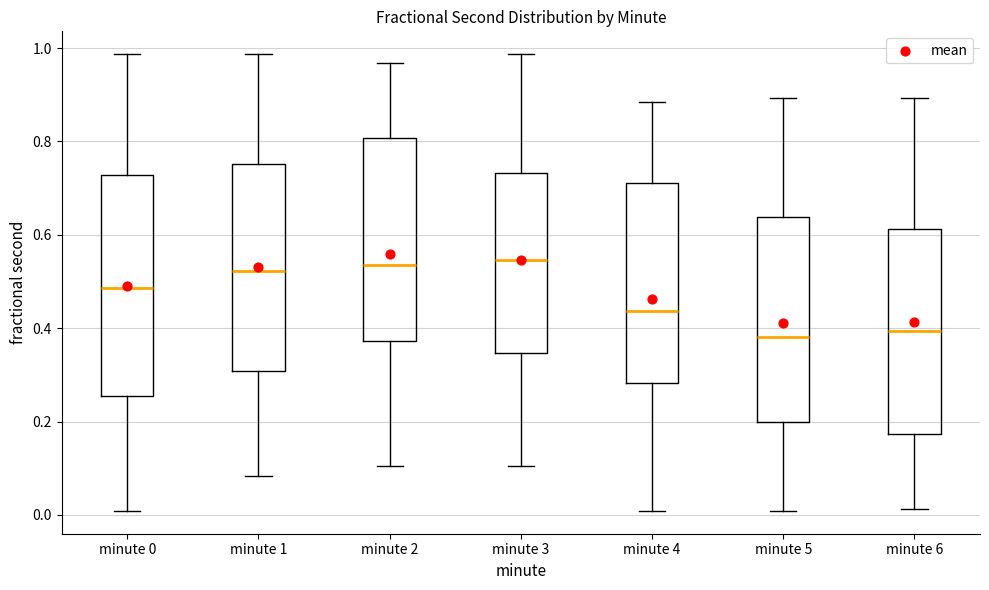

Where does the lower whisker of the box for minute 2 end on the y-axis? The values are not printed on the chart, so give them approximately, as read against the axis.

0.10